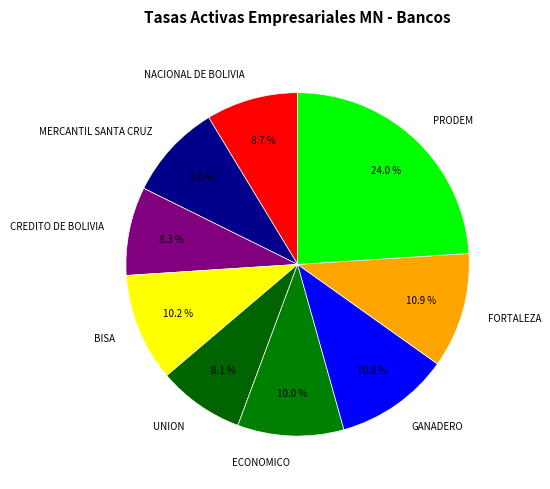

Is there any slice that represents more than half of the pie?

No